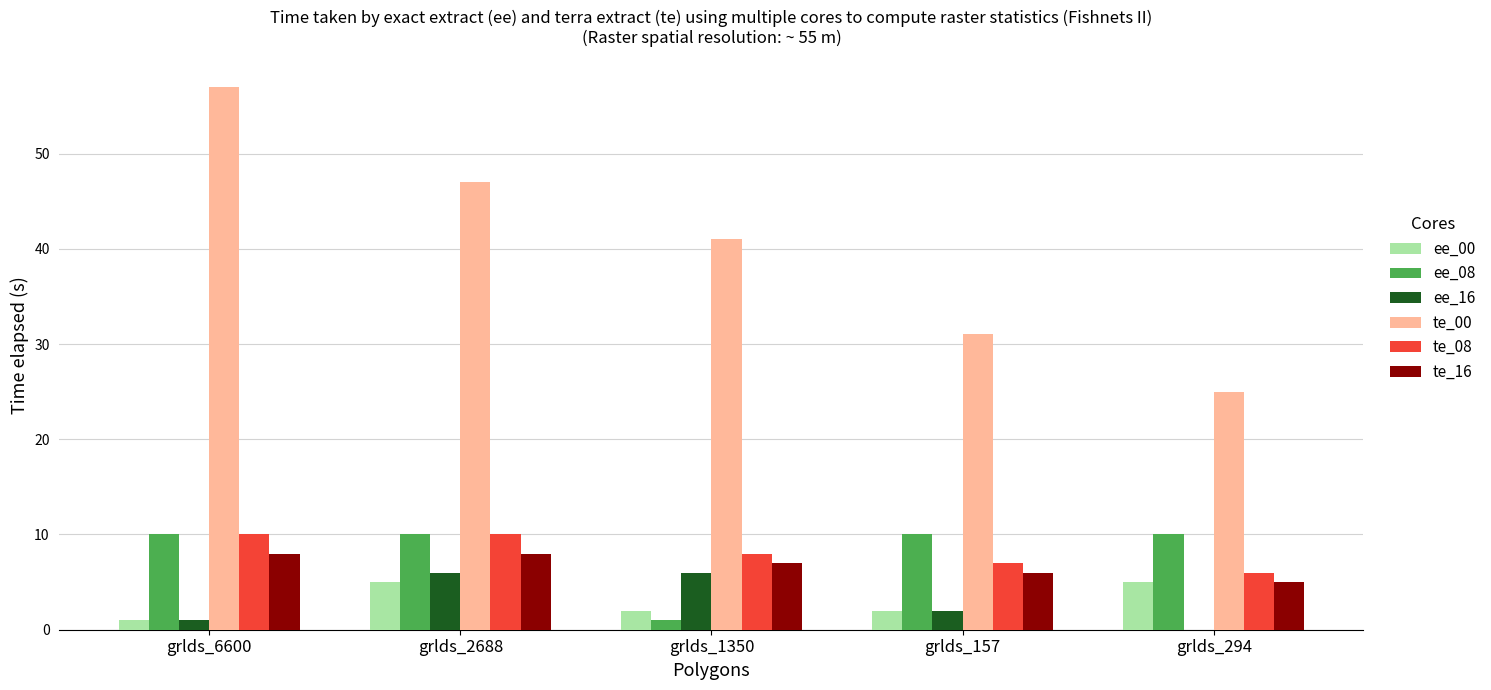

Reading left to right, list all the values displayed in this chart.

ee_00: grlds_6600=1	grlds_2688=5	grlds_1350=2	grlds_157=2	grlds_294=5
ee_08: grlds_6600=10	grlds_2688=10	grlds_1350=1	grlds_157=10	grlds_294=10
ee_16: grlds_6600=1	grlds_2688=6	grlds_1350=6	grlds_157=2	grlds_294=0
te_00: grlds_6600=57	grlds_2688=47	grlds_1350=41	grlds_157=31	grlds_294=25
te_08: grlds_6600=10	grlds_2688=10	grlds_1350=8	grlds_157=7	grlds_294=6
te_16: grlds_6600=8	grlds_2688=8	grlds_1350=7	grlds_157=6	grlds_294=5